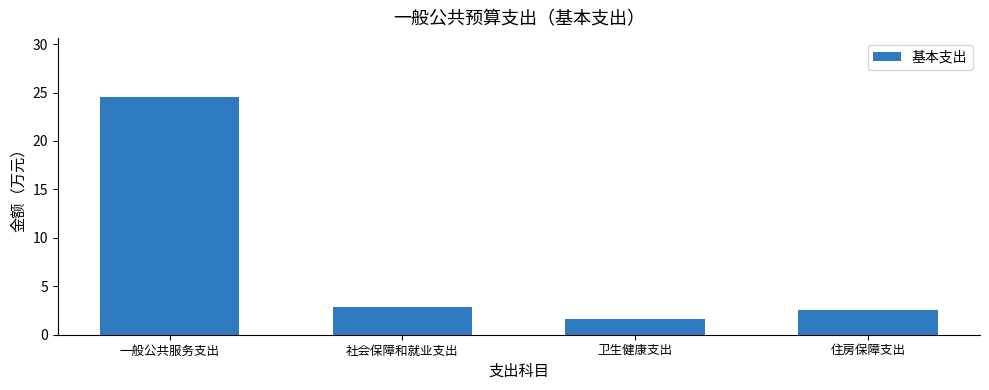

List the labels in order of value, smallest first.

卫生健康支出, 住房保障支出, 社会保障和就业支出, 一般公共服务支出